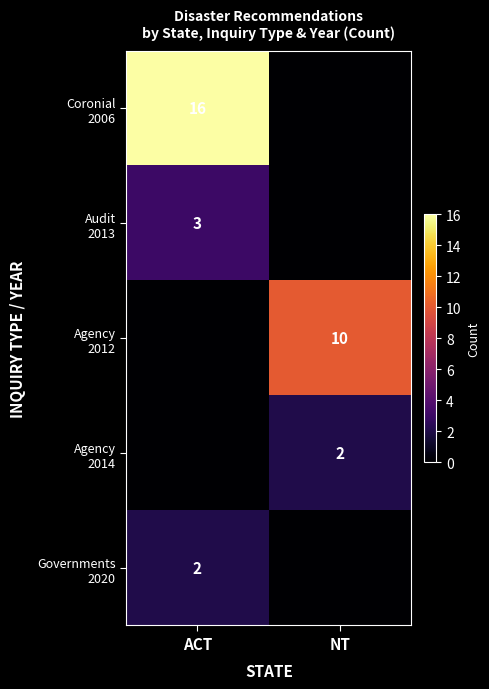

List the series in order of their peak value, highest first.

Coronial 2006, Agency 2012, Audit 2013, Agency 2014, Governments 2020